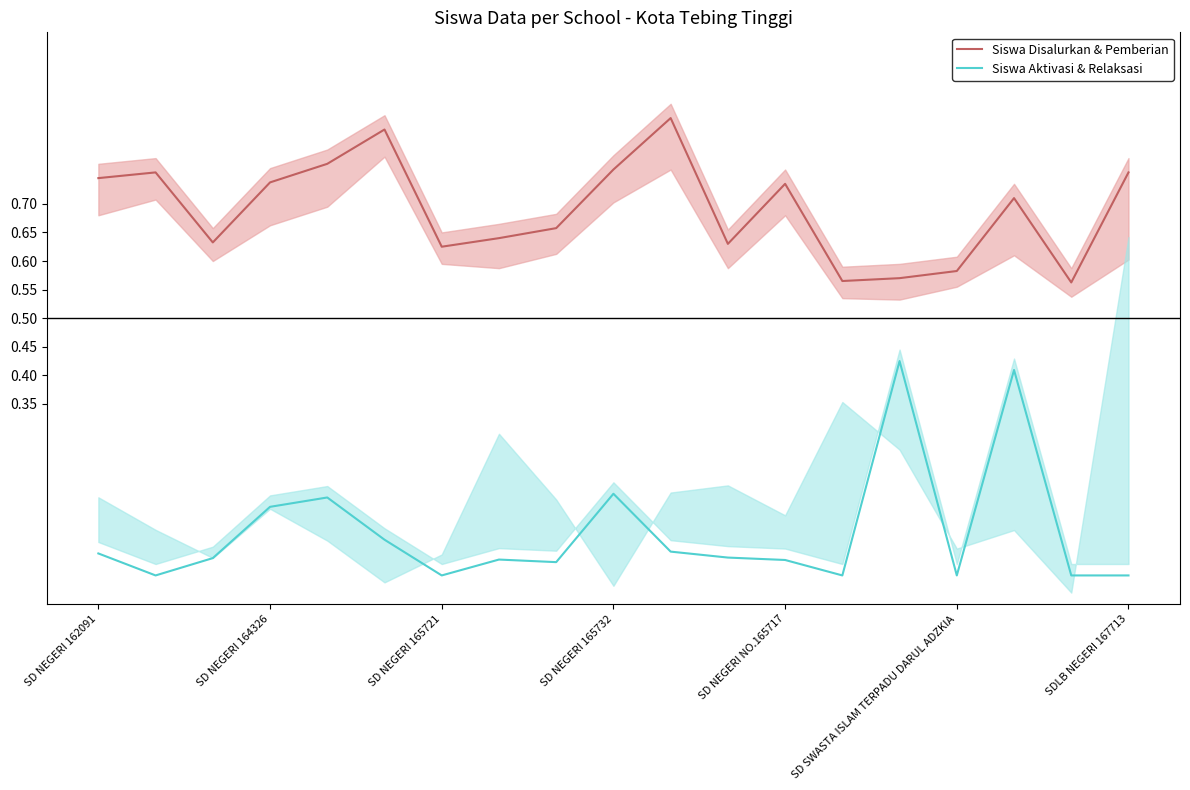

At which category is the sum across all series the highest?

16